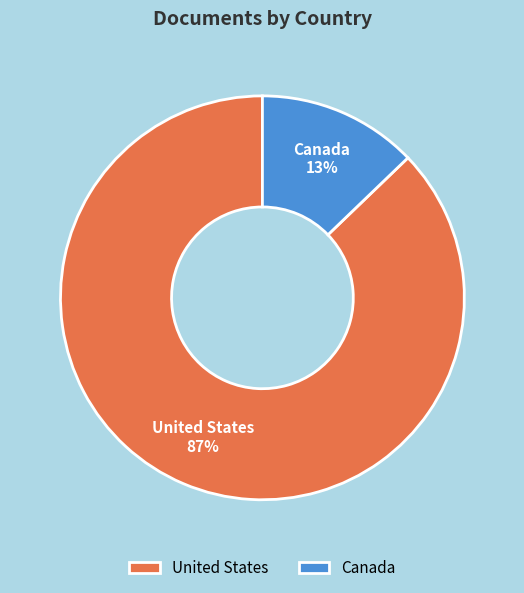

To the nearest percent, what percentage of the pie is United States?

87%